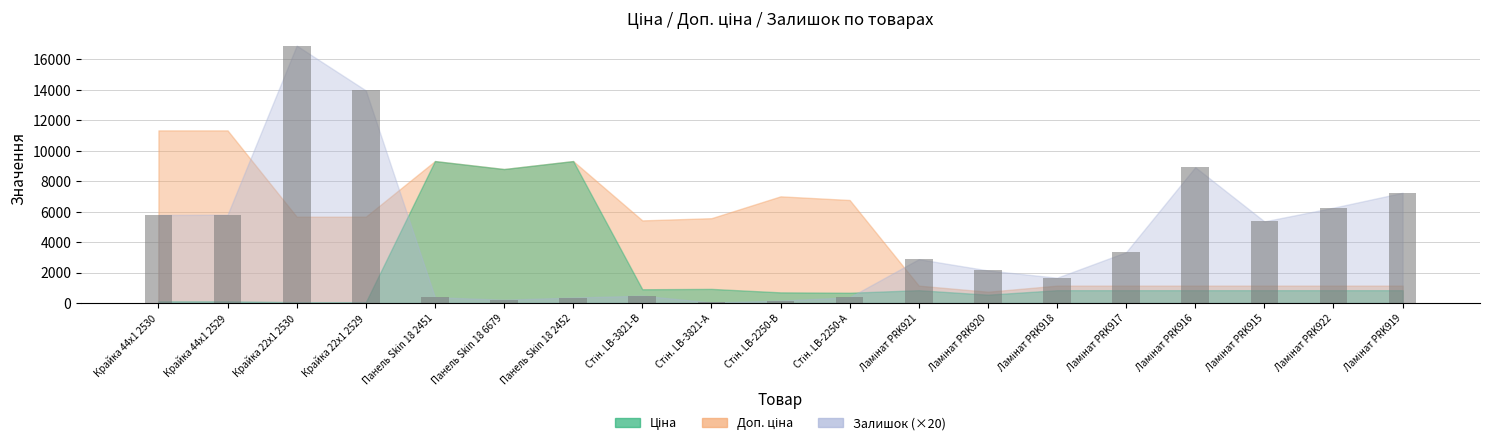

What is the sum of all values?

82260